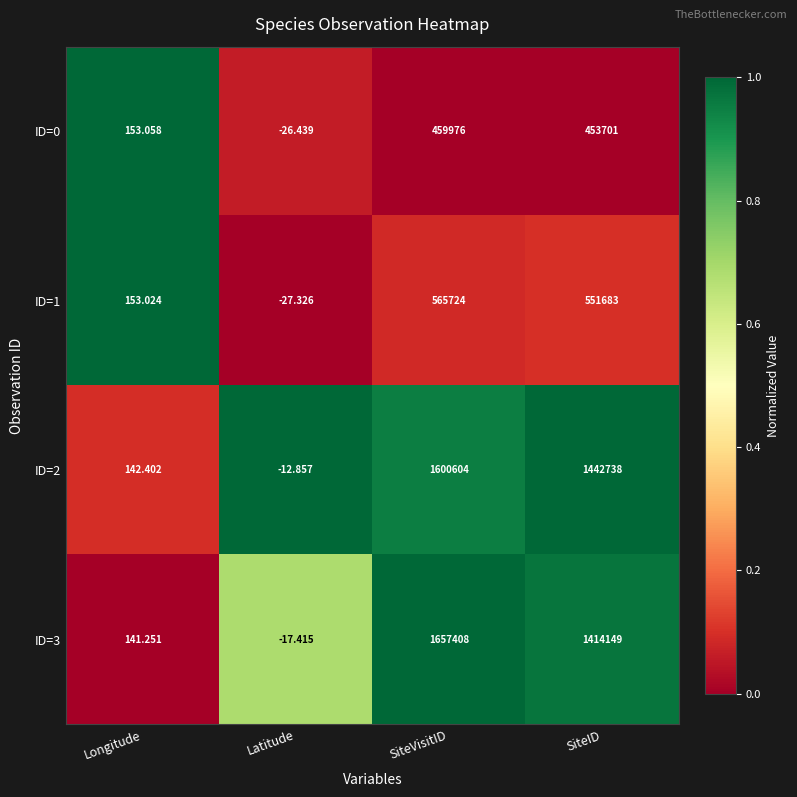

What is the greatest value displayed?

1657408.0